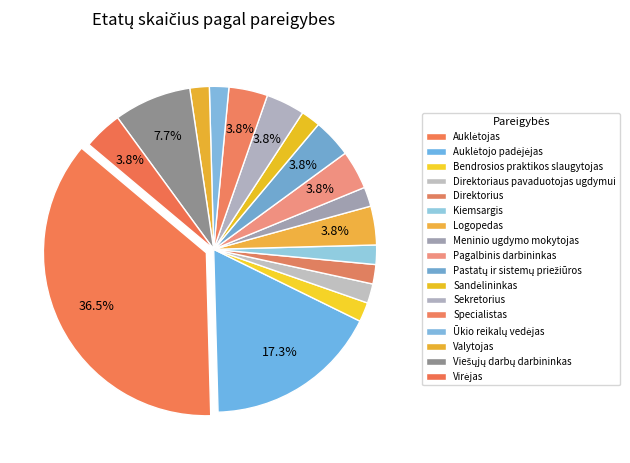

How many slices are in this pie chart?

17